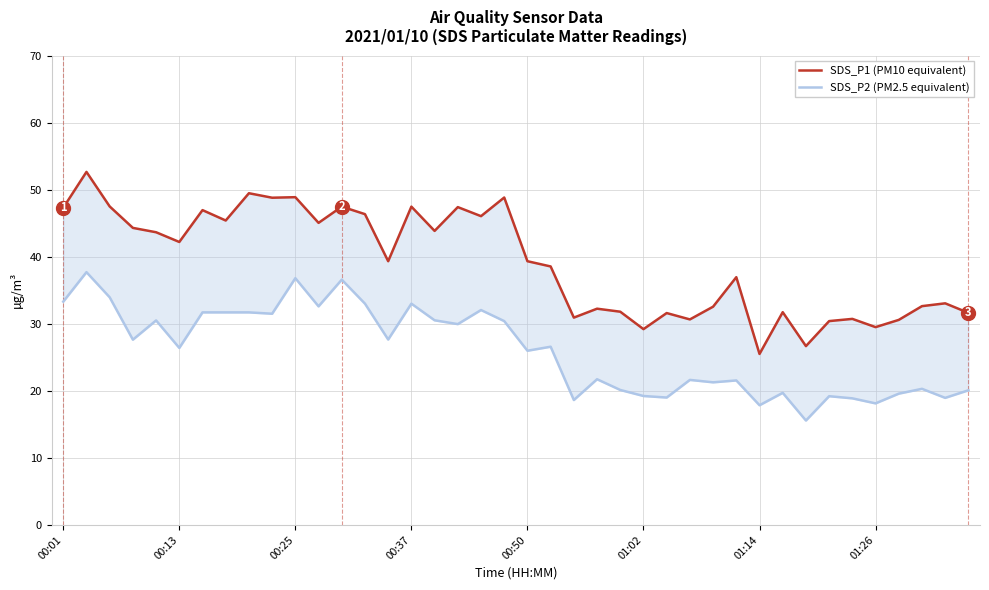

Rank the series at 39 from lowest to highest value.

SDS_P2 (PM2.5 equivalent), SDS_P1 (PM10 equivalent)